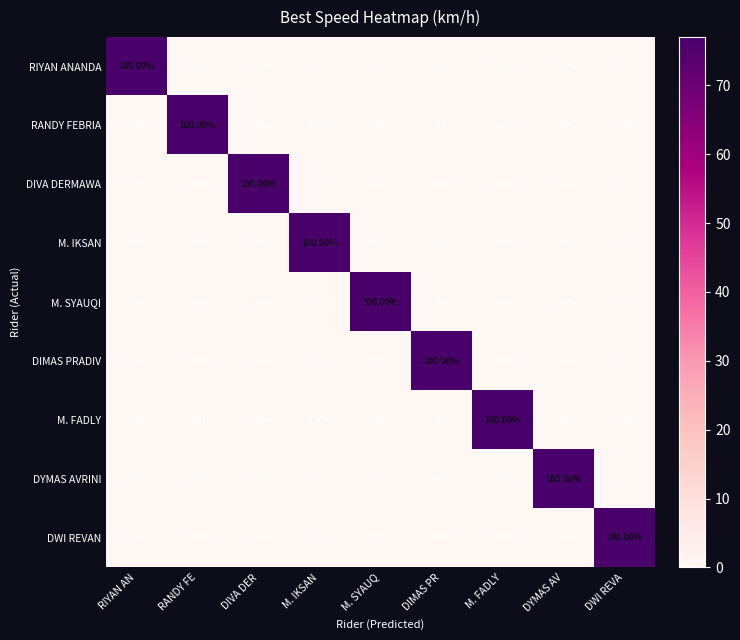

At how many categories does at least one series exceed 53?

9